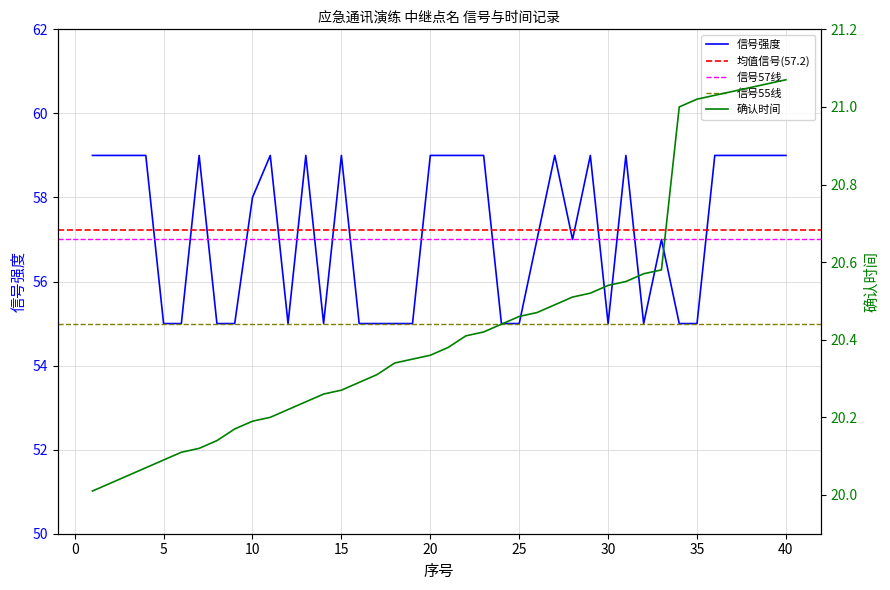

What is the difference between the maximum and second lowest values?

4